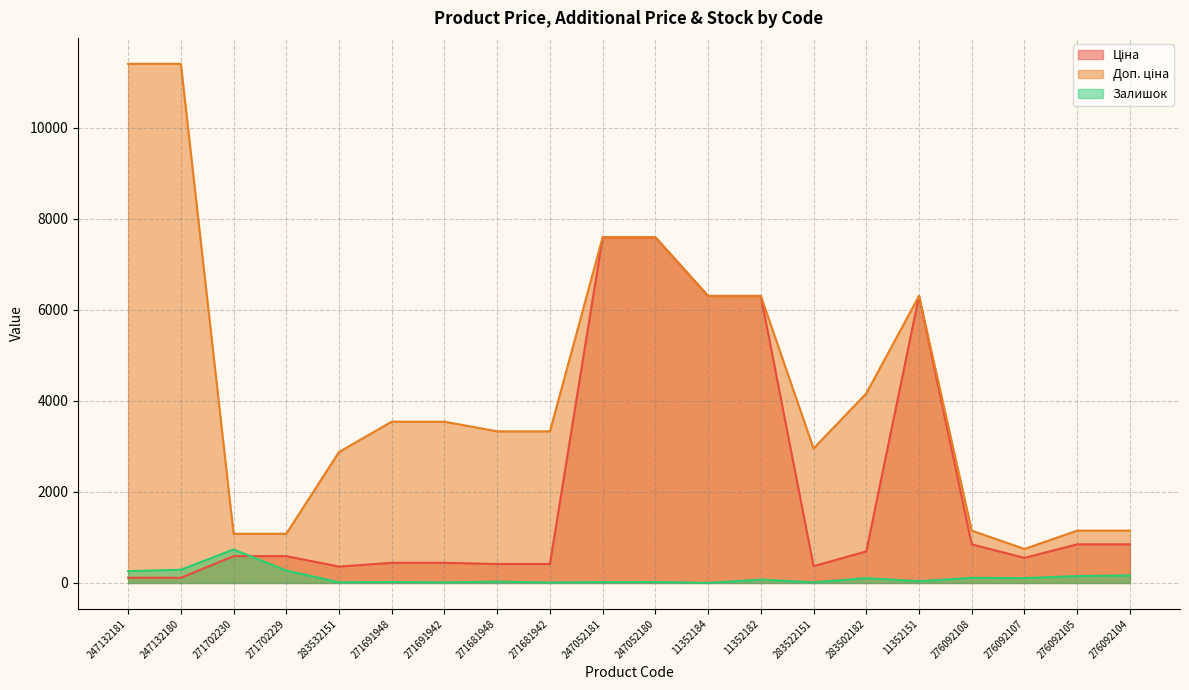

Where is the first local minimum for Залишок?

283532151